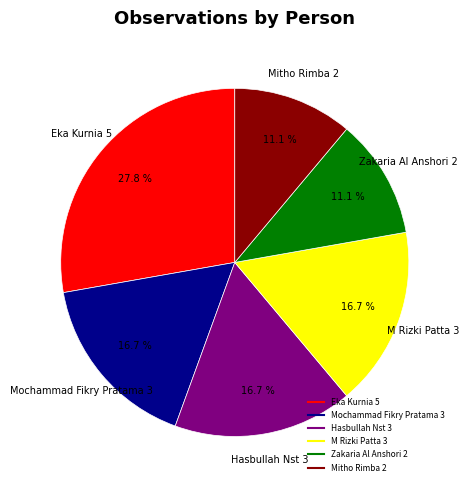

Is there any slice that represents more than half of the pie?

No